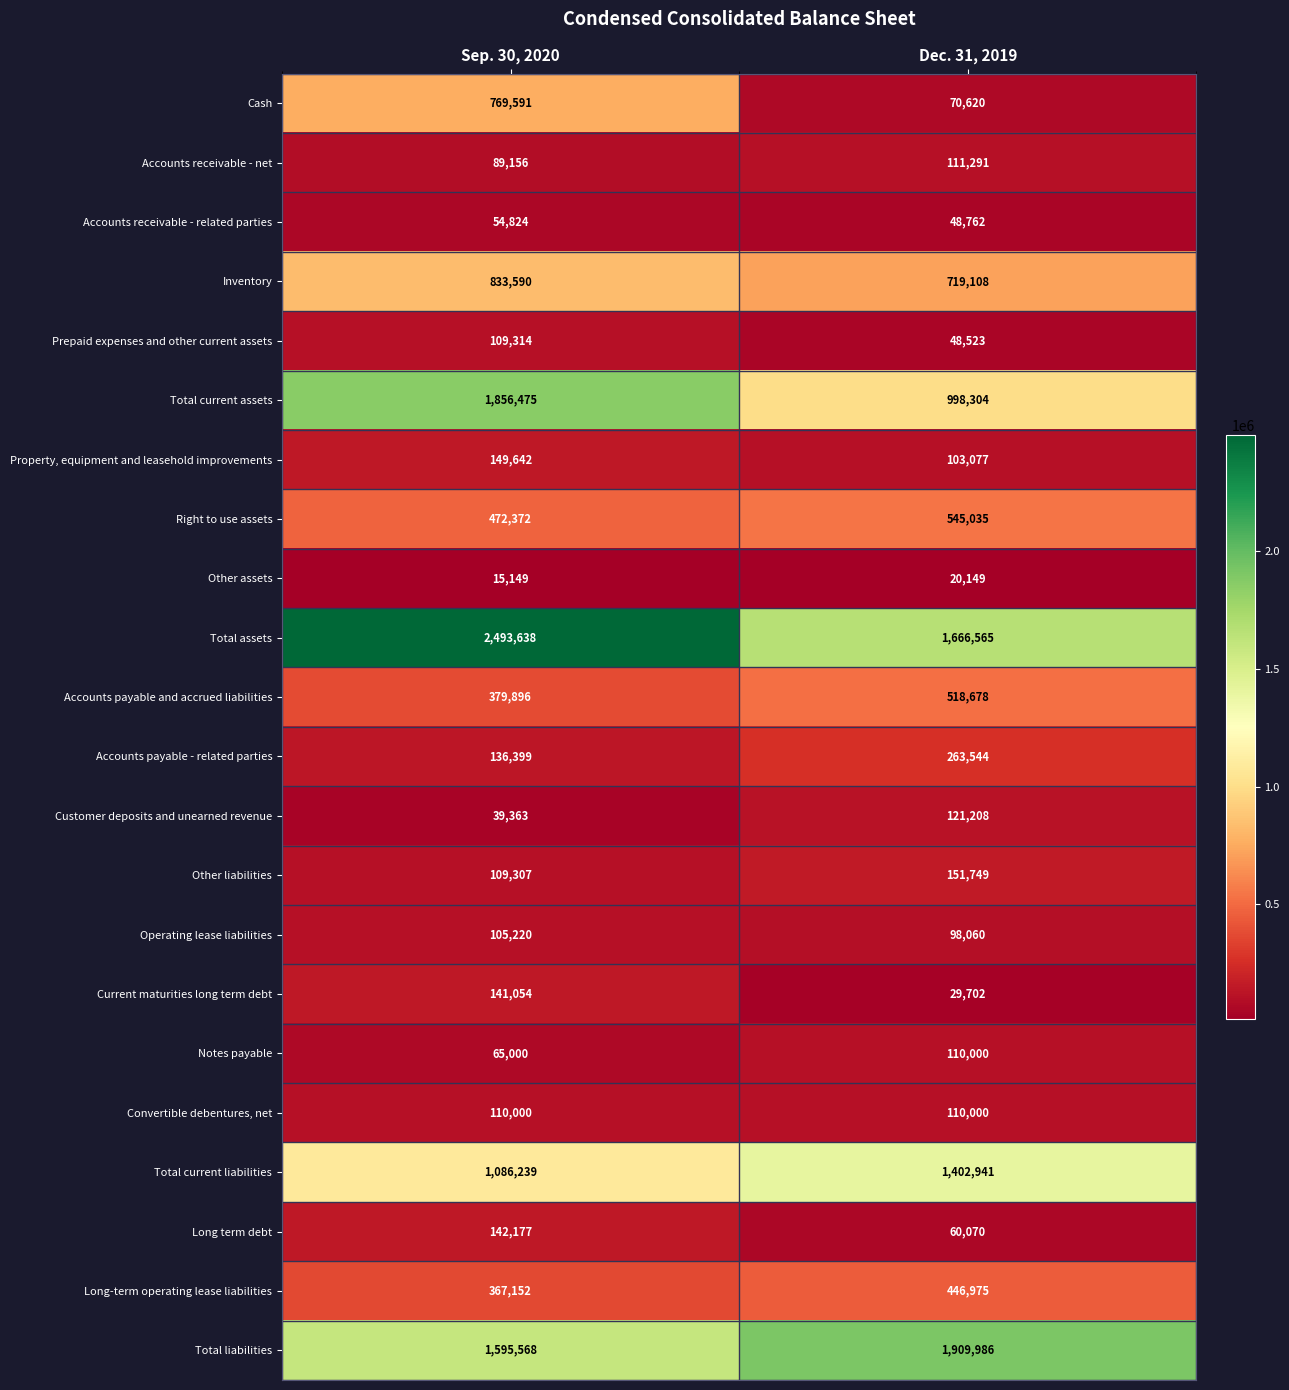

Which category has the highest value in the Property, equipment and leasehold improvements series?

Sep. 30, 2020